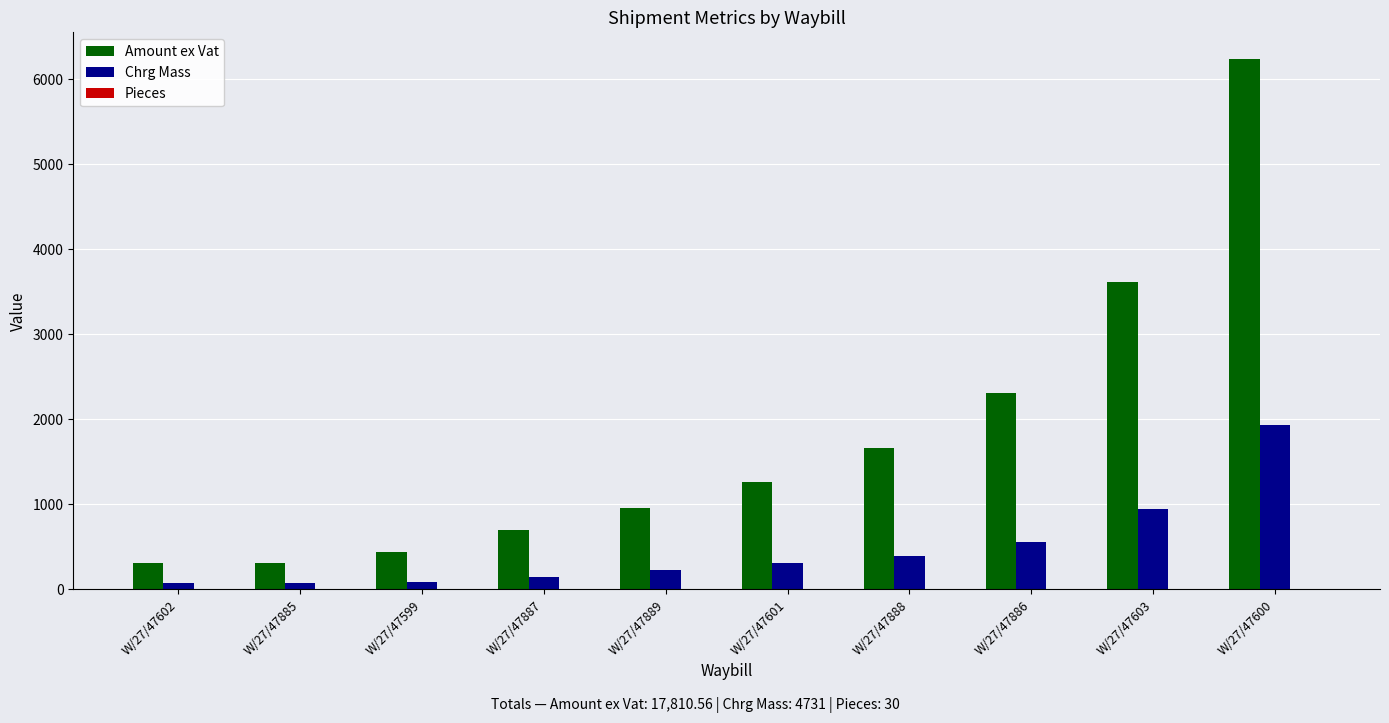

At which category is the sum across all series the highest?

W/27/47600